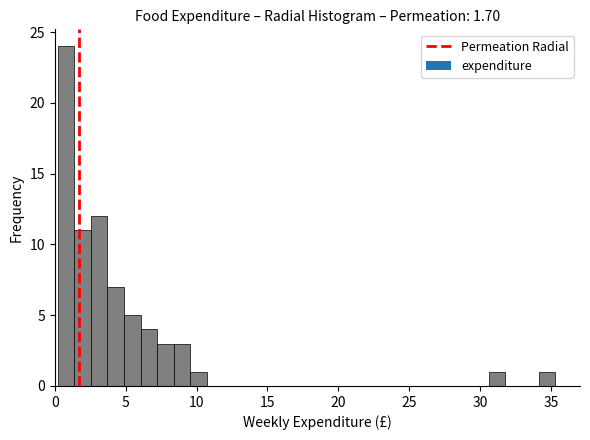

Read against the x-axis, roughly where is the centre of the tallest bar?

1.0